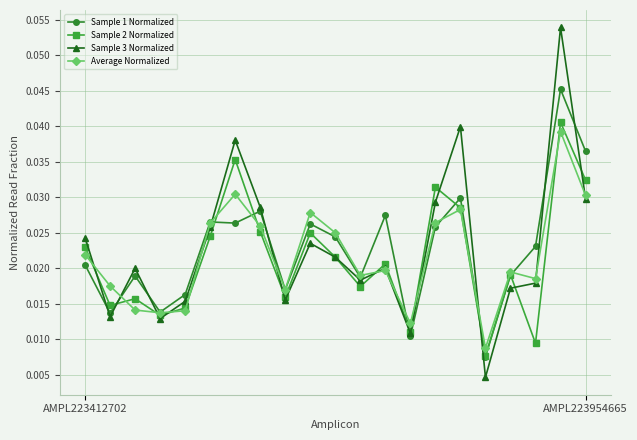

Which series ends up on top after the final intersection of Average Normalized and Sample 3 Normalized?

Average Normalized